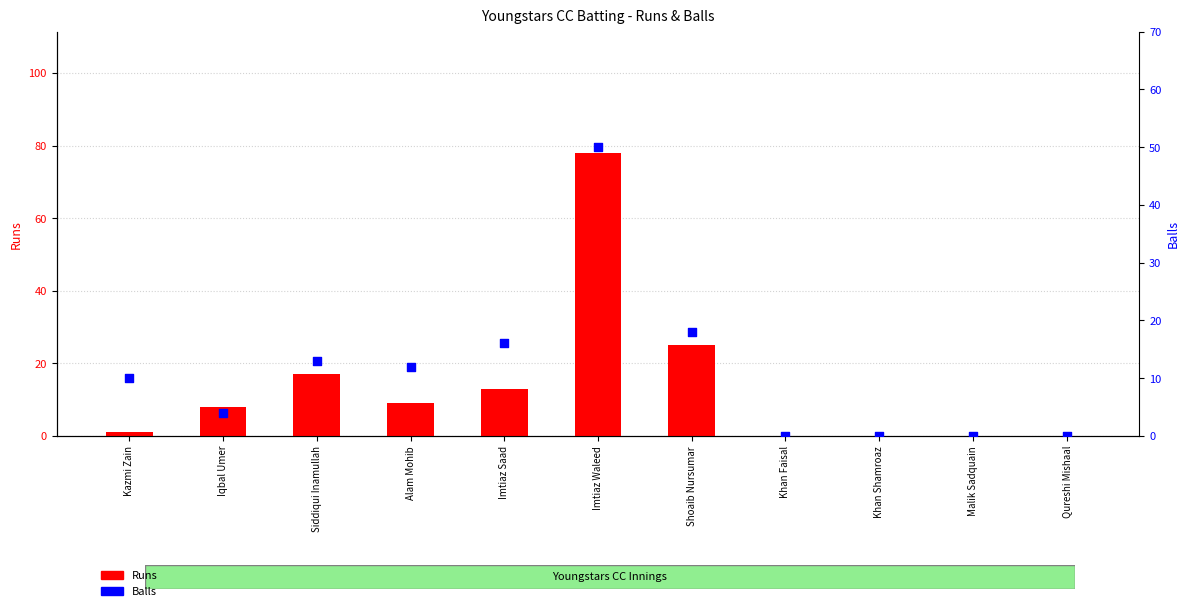

Which series contains the lowest Y value?

Runs